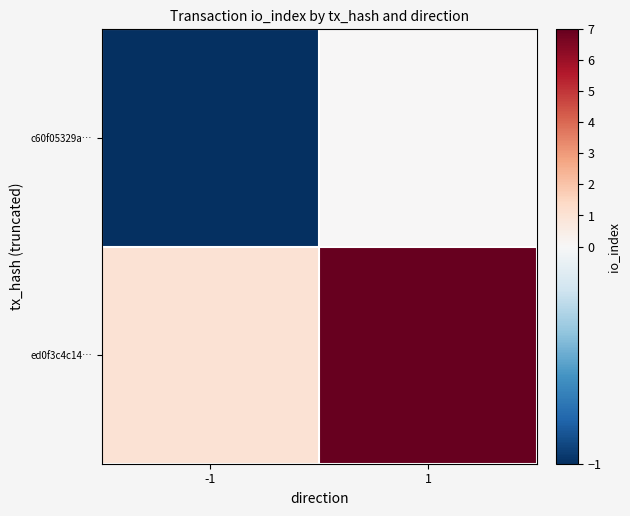

Count the number of data series in this chart.

2